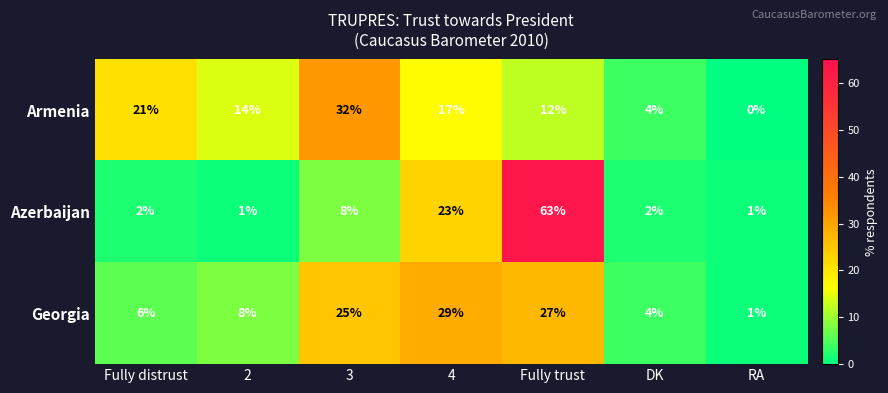

What is the maximum value shown in the chart?

63